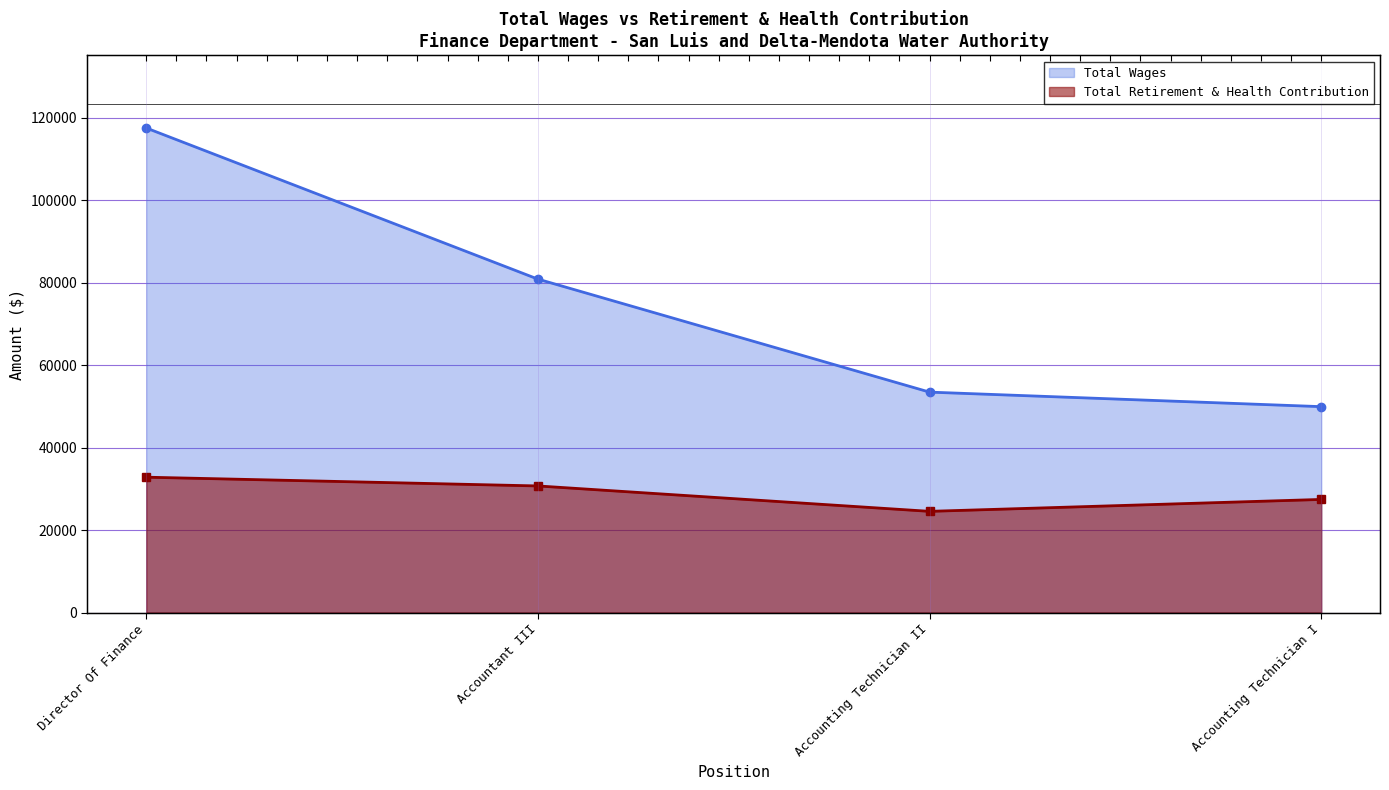

True or false: Total Wages and Total Retirement & Health Contribution intersect in this chart.

False